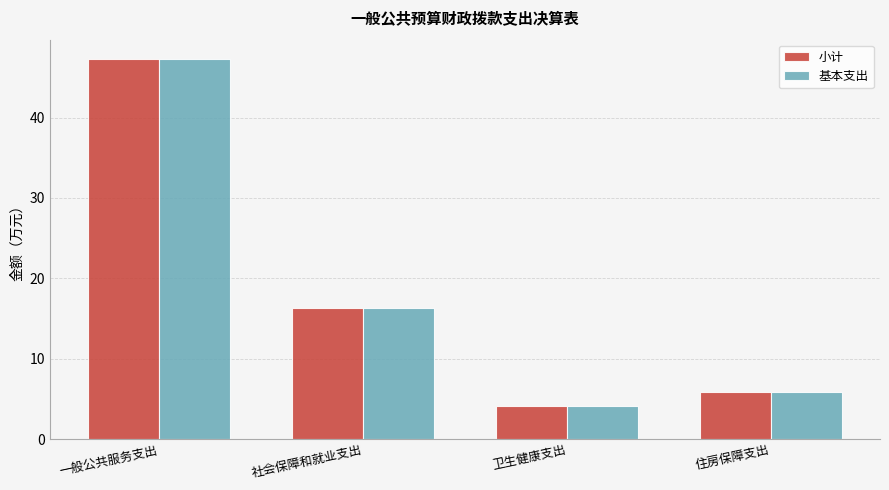

Which category has the highest value in the 小计 series?

一般公共服务支出